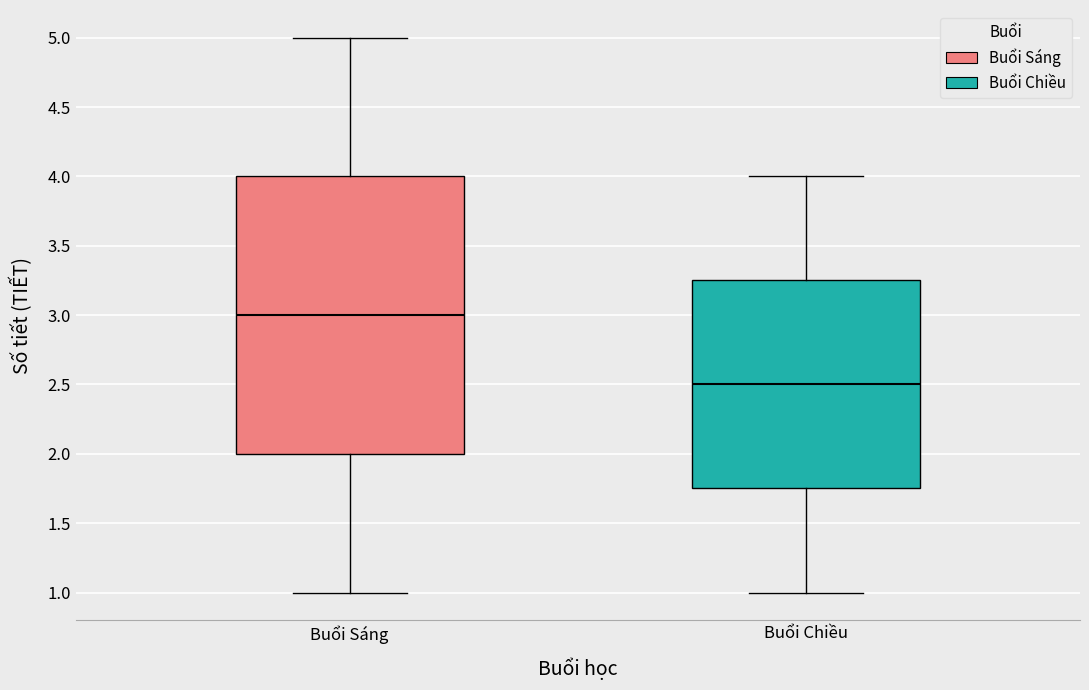

Reading left to right, transcribe this box plot: for each box, give where its median line is, the range the box spans, and where its two whiskers end, as read against the y-axis. The values are not printed on the chart, so give them approximately, as read against the axis.

Buổi Sáng: median 3.00, box 2.00 to 4.00, whiskers 1.00 to 5.00
Buổi Chiều: median 2.50, box 1.75 to 3.25, whiskers 1.00 to 4.00